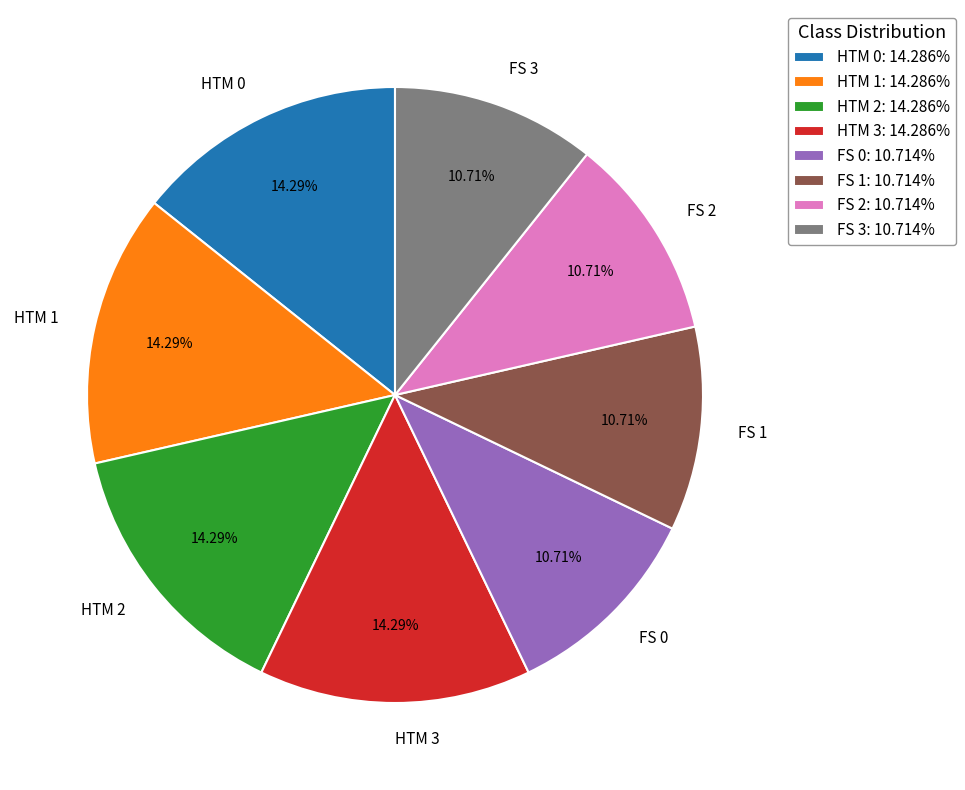

To the nearest percent, what percentage of the pie is FS 1?

11%